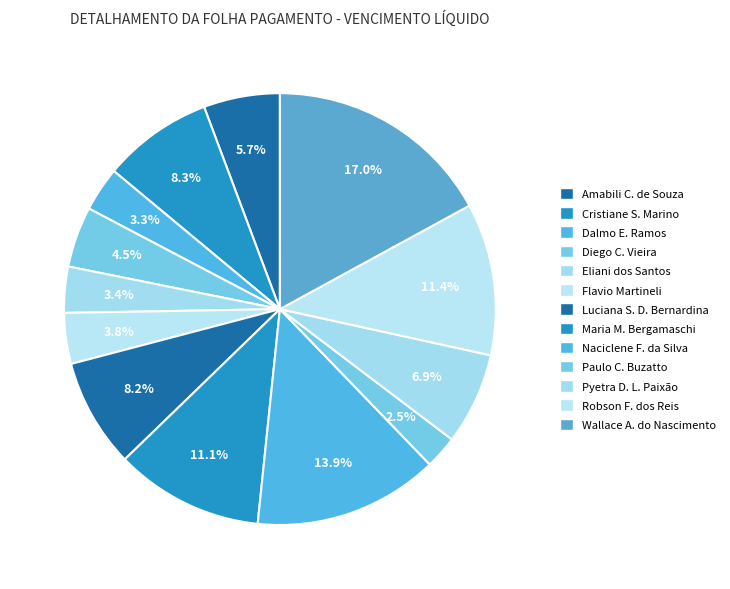

How many segments does this pie chart have?

13